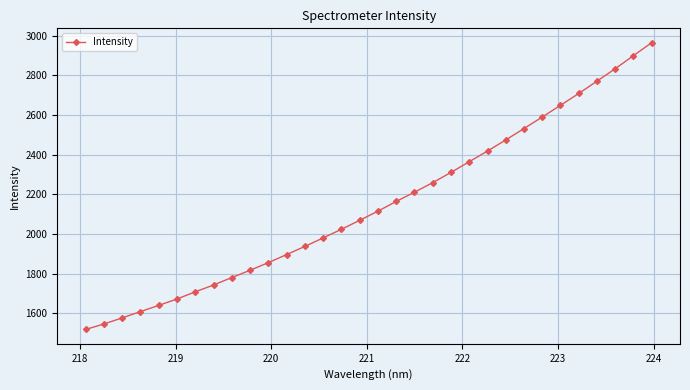

What is the value of the 20th point from the left?

2259.1